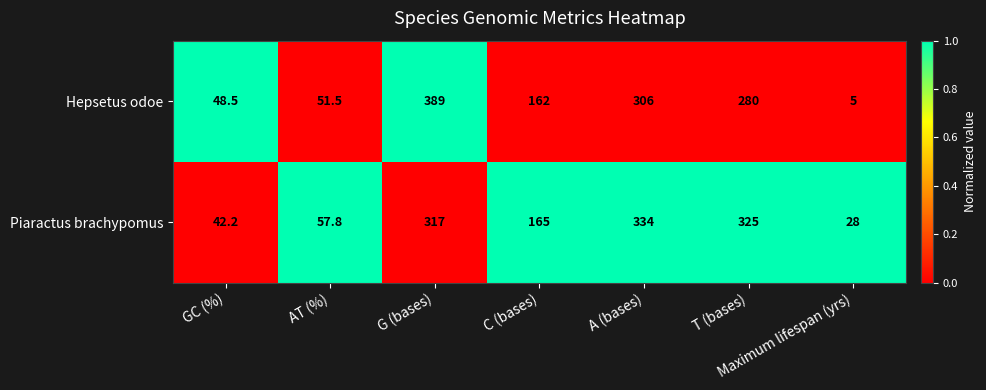

Is it true that Hepsetus odoe equals 306.0 at A (bases)?

True